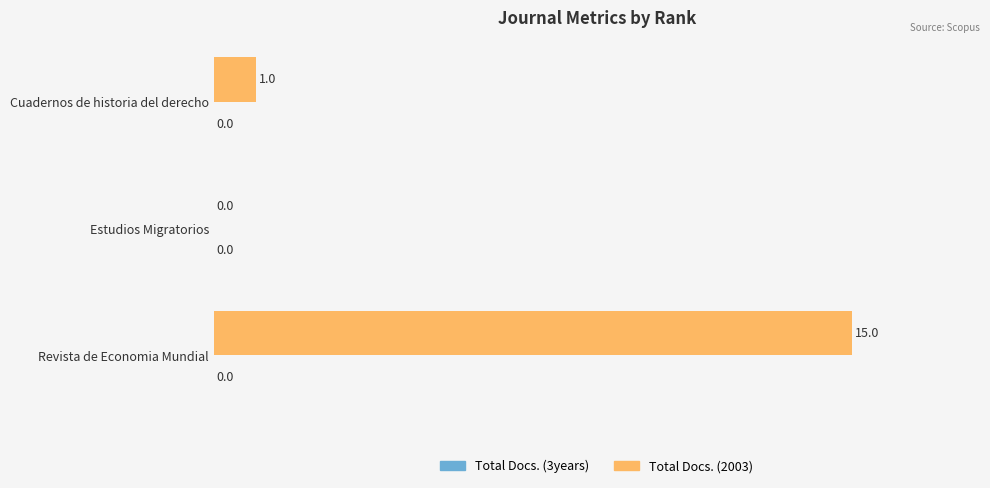

Between Revista de Economia Mundial and Estudios Migratorios, which is larger?

Revista de Economia Mundial